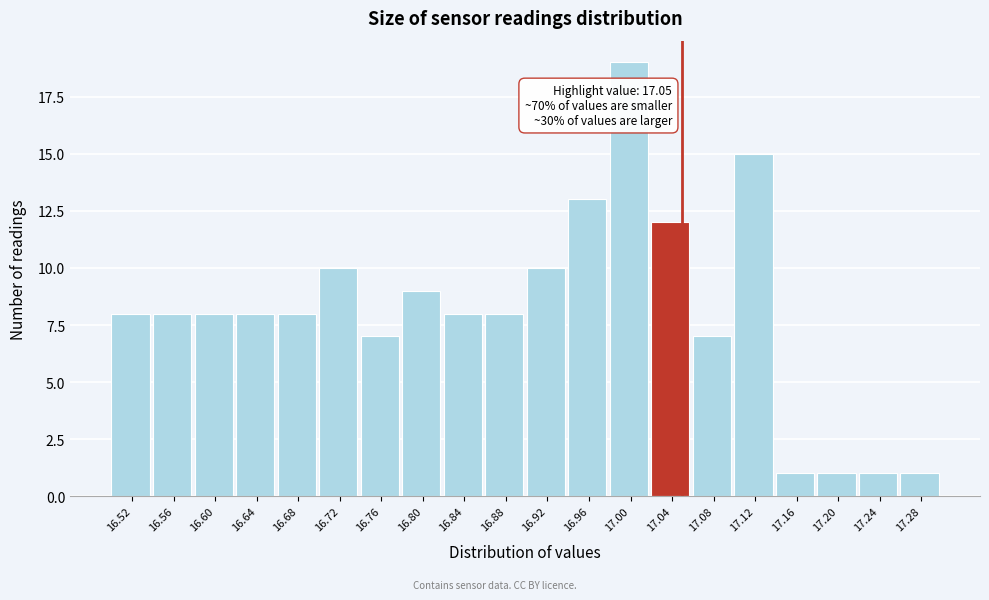

Over which range of the x-axis is the bar tallest?

16.98 to 17.02